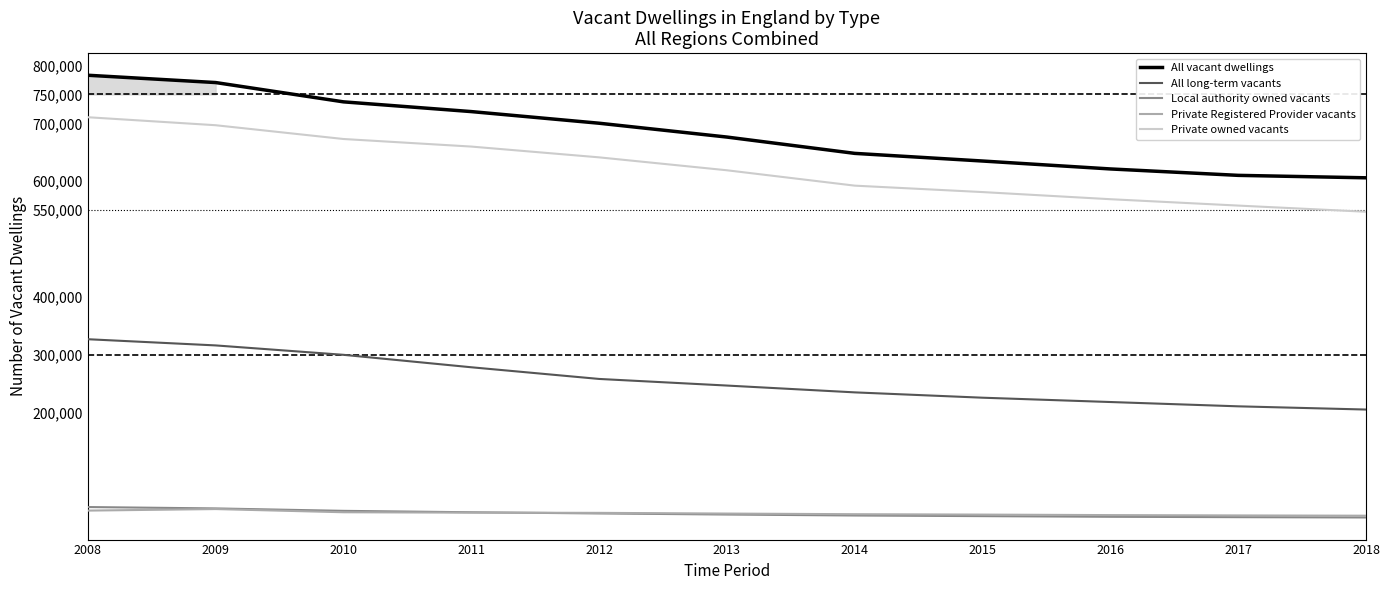

The Private Registered Provider vacants series shows 27946 at 2010. True or false?

True